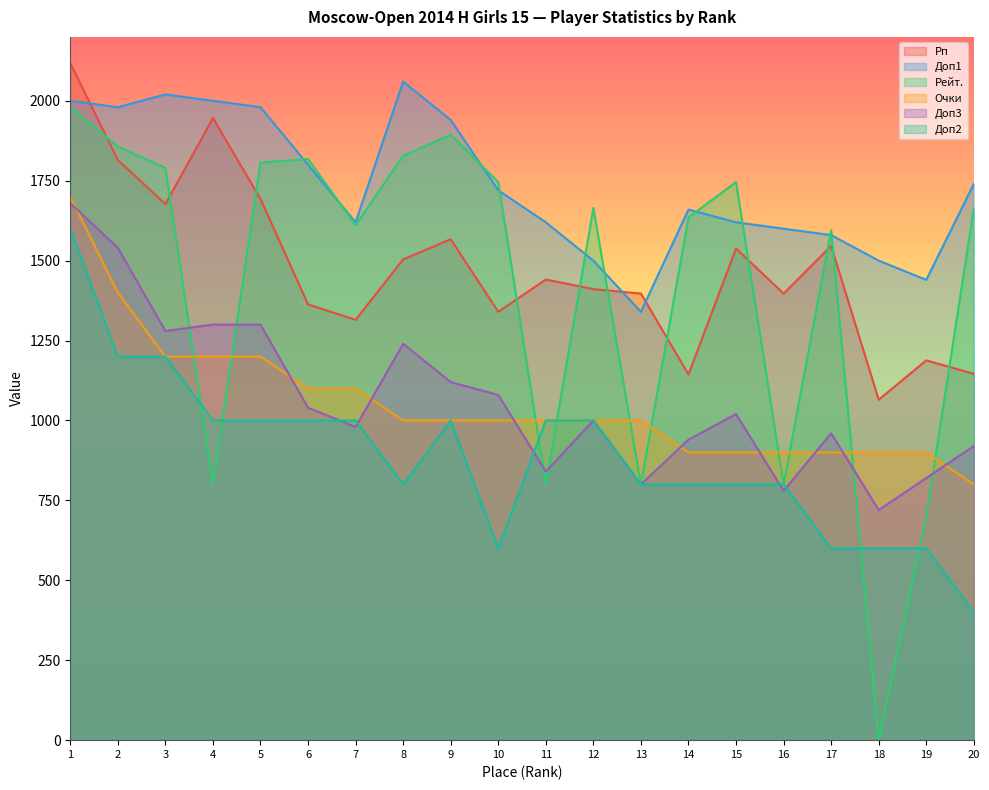

Between 4 and 10, which series saw the biggest shift?

Рейт.